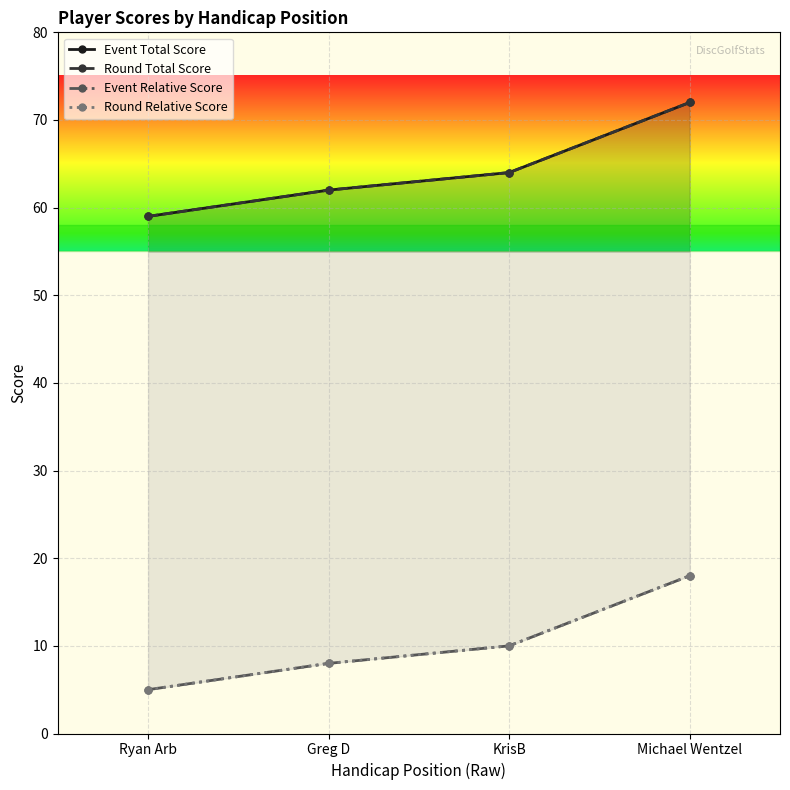

Which has a higher value, Ryan Arb or KrisB?

KrisB